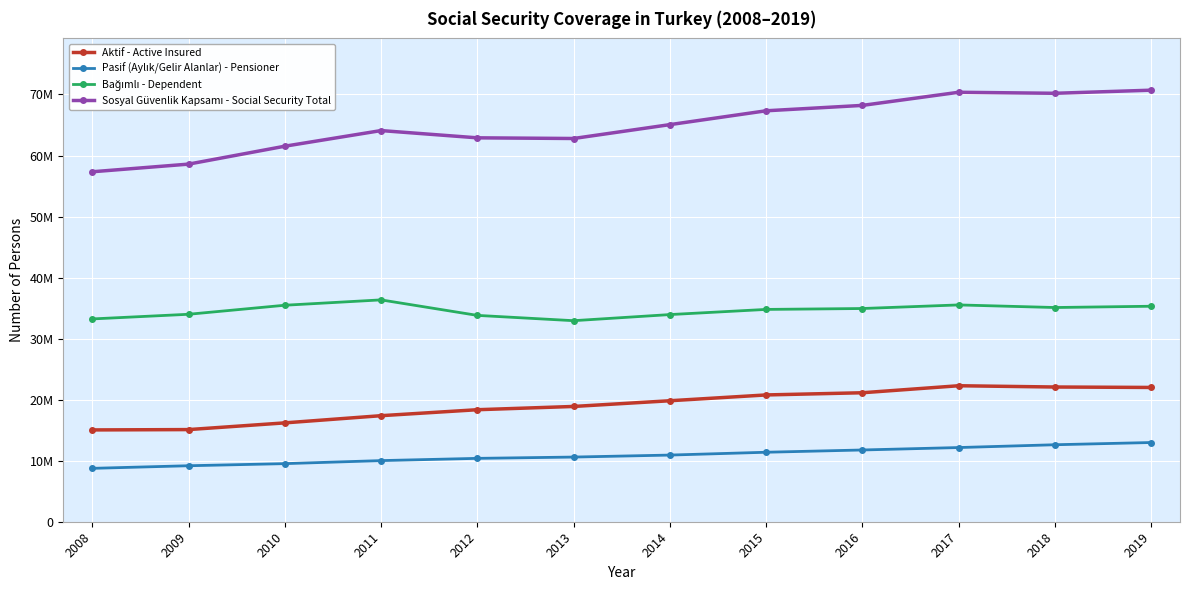

Does the chart have visible grid lines?

Yes